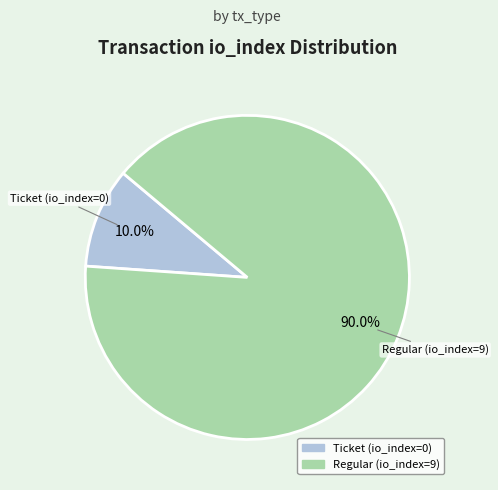

To the nearest percent, what is the difference between the Ticket (io_index=0) and Regular (io_index=9) slice percentages?

80%